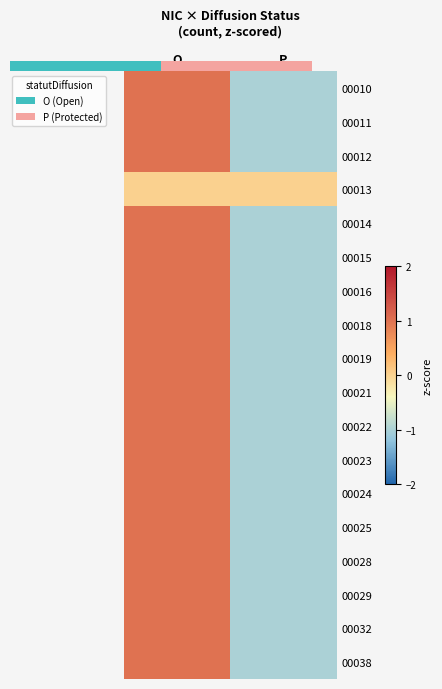

Is it true that 00028 equals 1 at O?

True